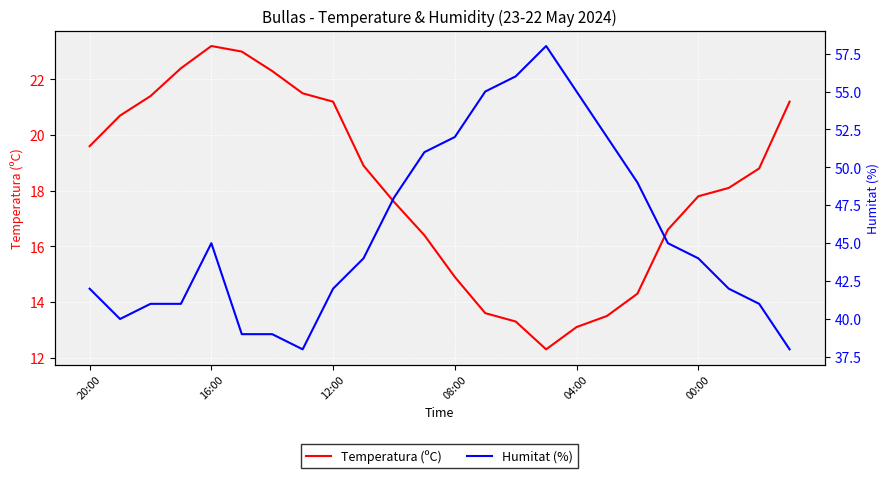

True or false: Humitat (%) and Temperatura (ºC) intersect in this chart.

False